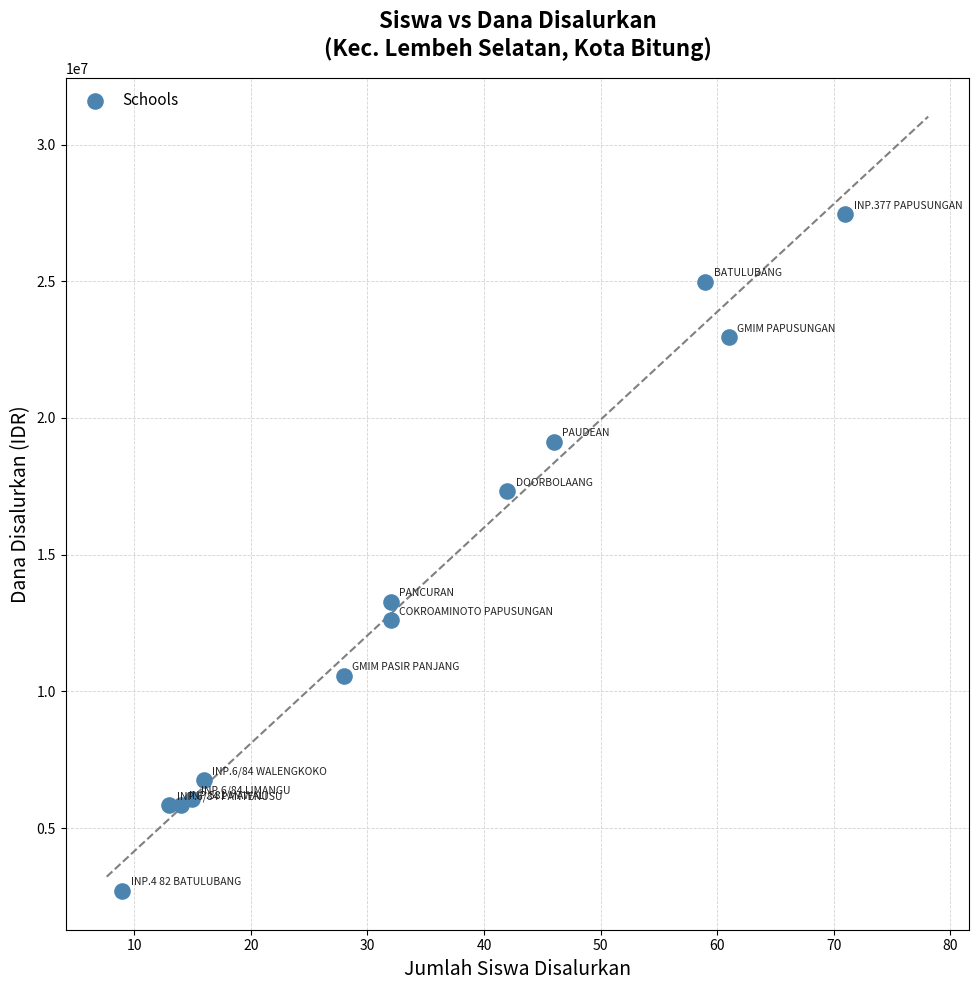

What is the range of X values (max minus min)?

62